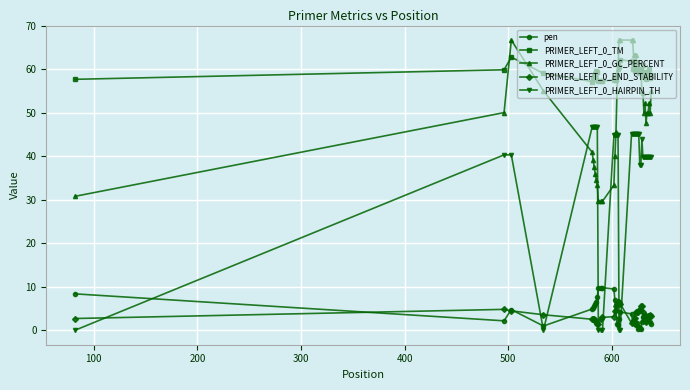

Rank the series by their maximum value, from lowest to highest.

PRIMER_LEFT_0_END_STABILITY, pen, PRIMER_LEFT_0_HAIRPIN_TH, PRIMER_LEFT_0_TM, PRIMER_LEFT_0_GC_PERCENT